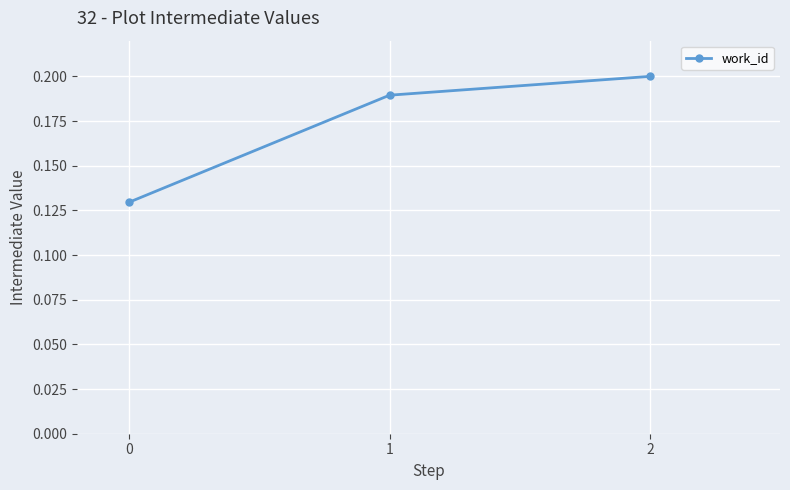

Rank the categories by value from lowest to highest.

0, 1, 2